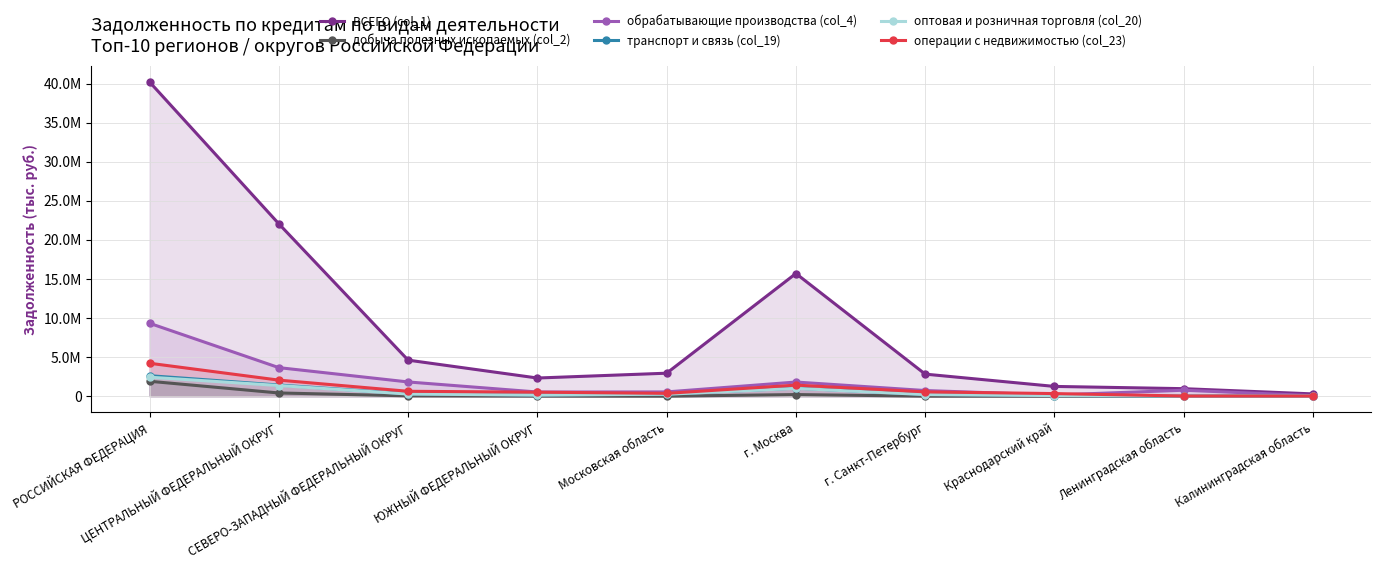

Where is the first local minimum for ВСЕГО (col_1)?

ЮЖНЫЙ ФЕДЕРАЛЬНЫЙ ОКРУГ